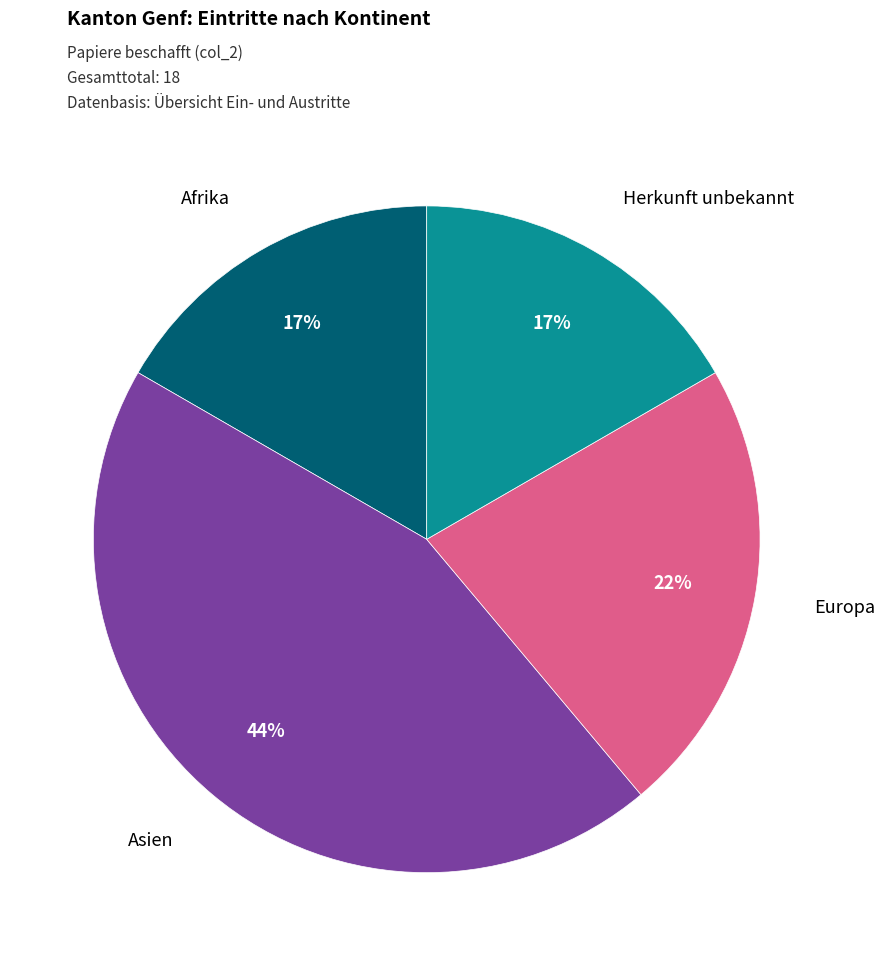

To the nearest percent, what is the average slice percentage?

25%